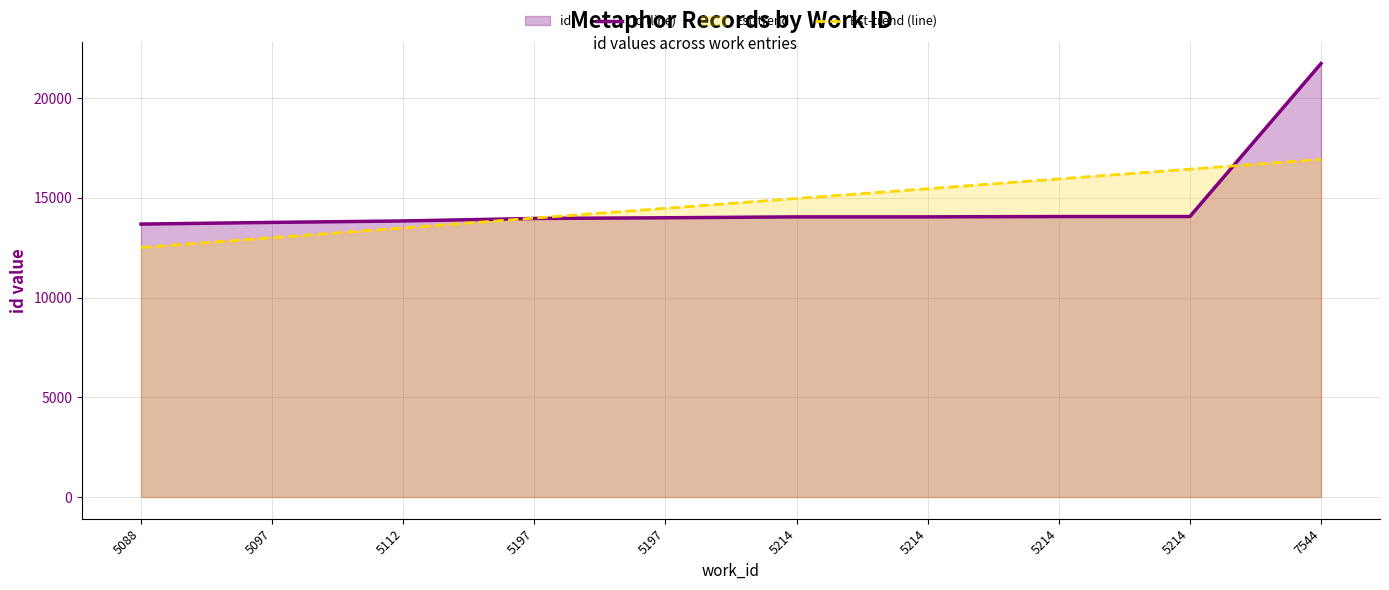

How many intersections are there between id (line) and Est-trend (line)?

2